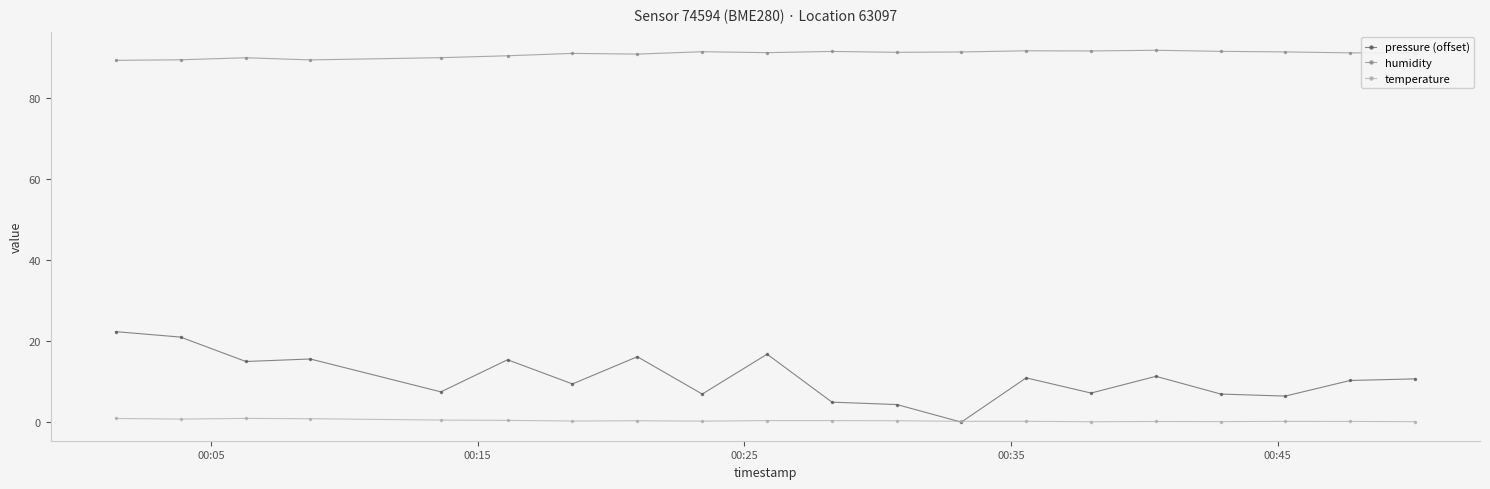

True or false: pressure (offset) and humidity cross at least once.

False